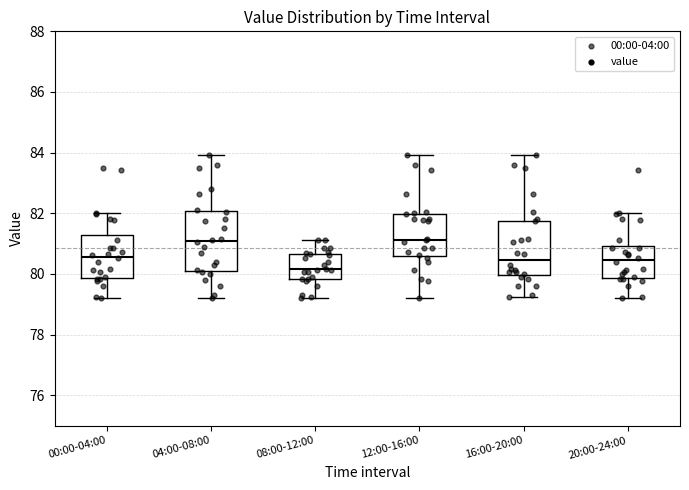

Reading left to right, transcribe this box plot: for each box, give where its median line is, the range the box spans, and where its two whiskers end, as read against the y-axis. The values are not printed on the chart, so give them approximately, as read against the axis.

00:00-04:00: median 80.6, box 79.8 to 81.2, whiskers 79.2 to 82.0
04:00-08:00: median 81.0, box 80.2 to 82.0, whiskers 79.2 to 84.0
08:00-12:00: median 80.2, box 79.8 to 80.6, whiskers 79.2 to 81.2
12:00-16:00: median 81.2, box 80.6 to 82.0, whiskers 79.2 to 84.0
16:00-20:00: median 80.4, box 80.0 to 81.8, whiskers 79.2 to 84.0
20:00-24:00: median 80.4, box 79.8 to 81.0, whiskers 79.2 to 82.0